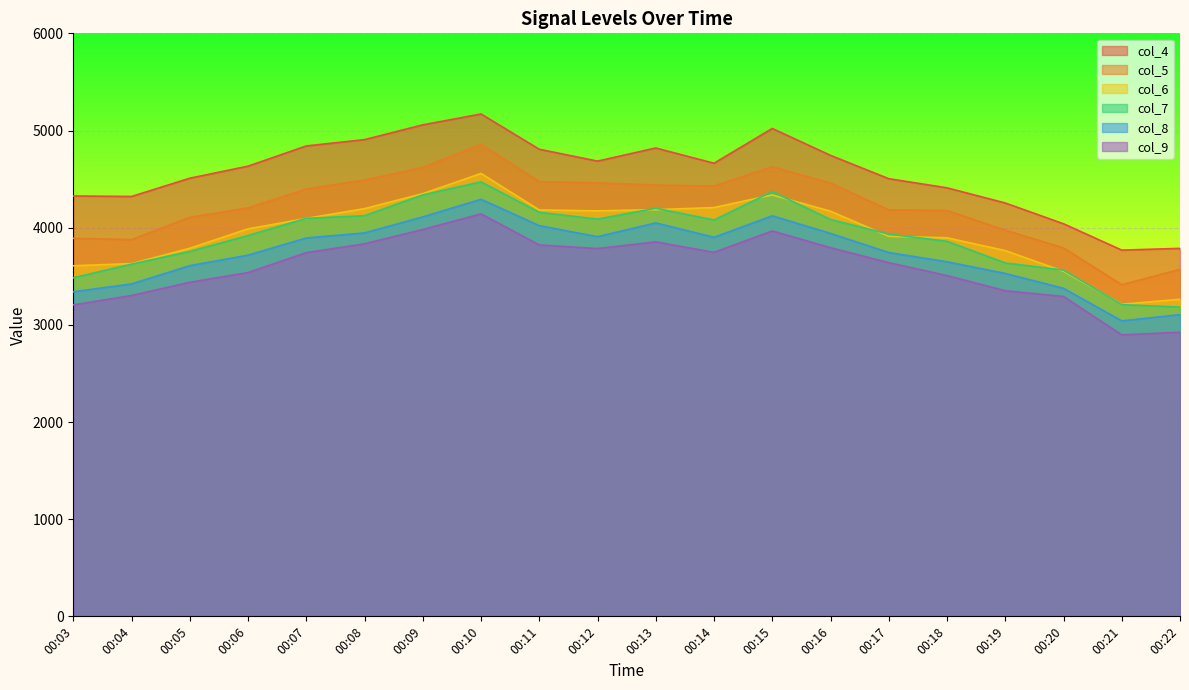

What are all the series names shown in the legend?

col_4, col_5, col_6, col_7, col_8, col_9